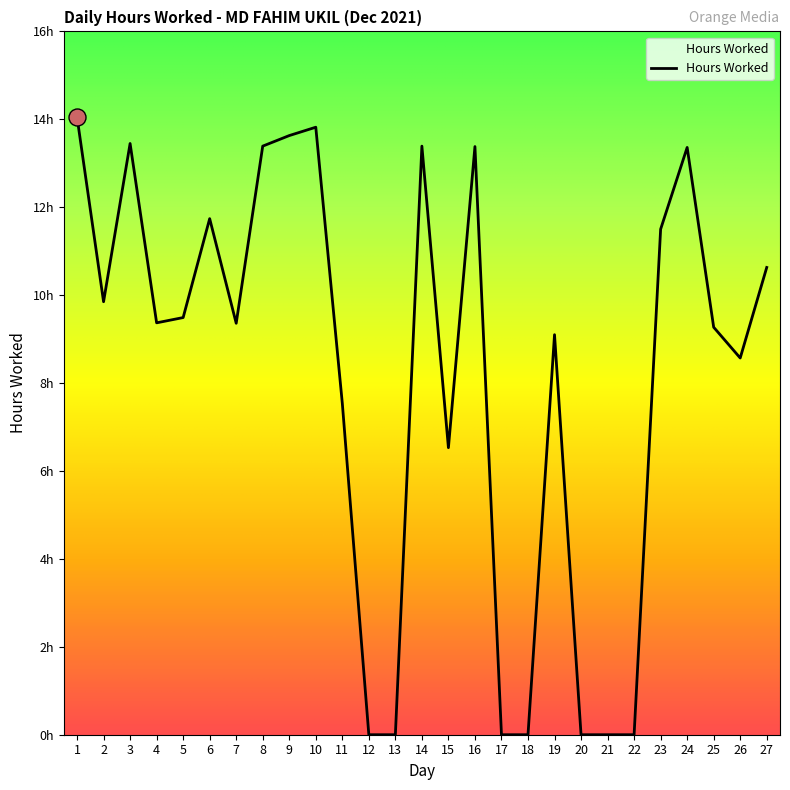

Approximately how many times larger is the value at 19 compared to 27?

0.9